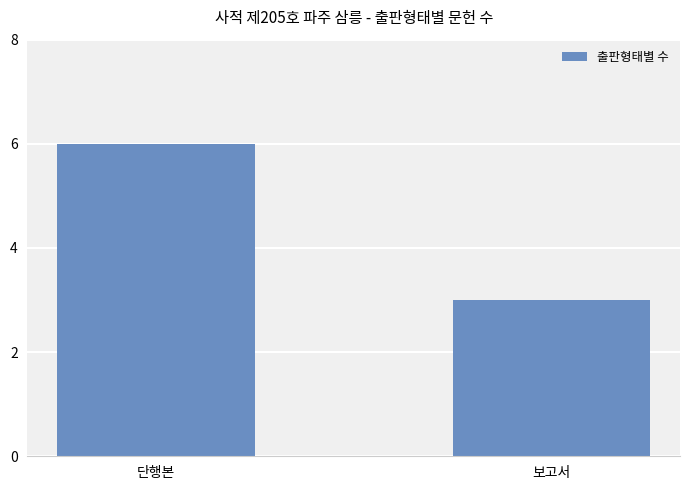

At which category does the chart reach its minimum across all series?

보고서